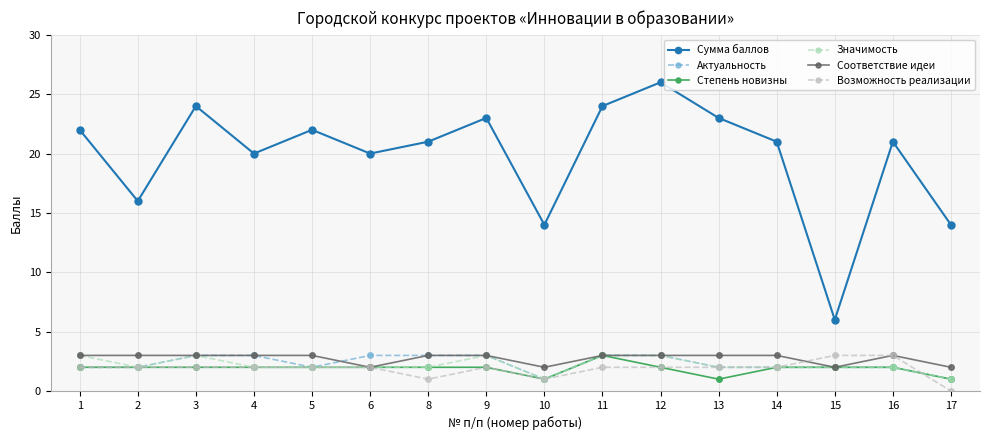

At which category does Возможность реализации reach its first local peak?

9